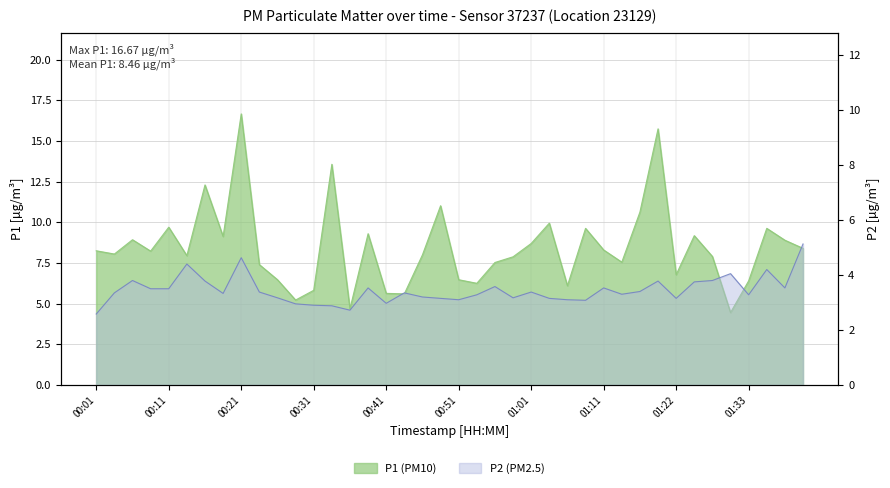

What is the spread (max minus min) of values at 00:13?

3.5